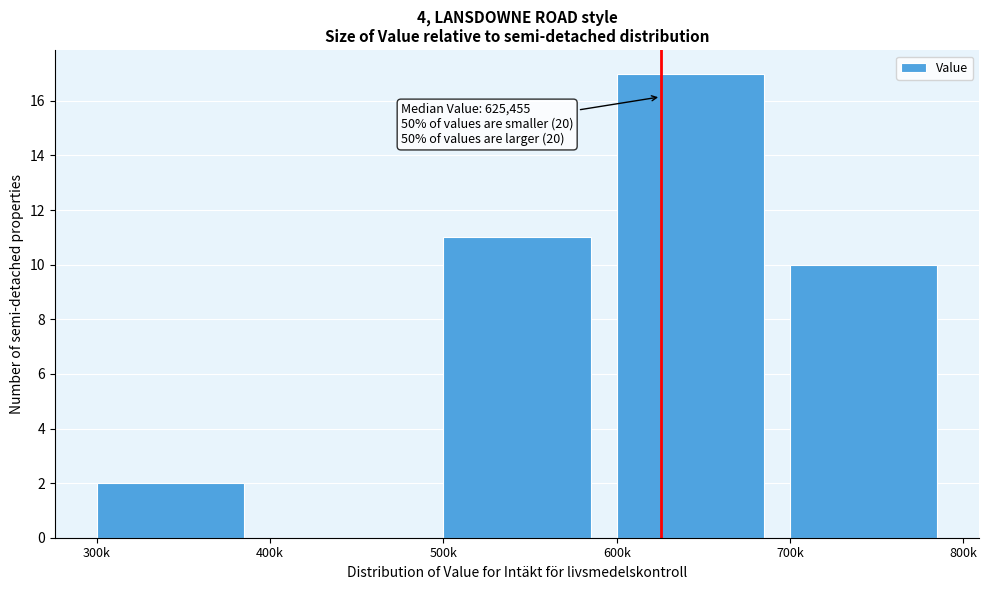

Reading left to right, list all the values displayed in this chart.

300k=2	400k=0	500k=11	600k=17	700k=10